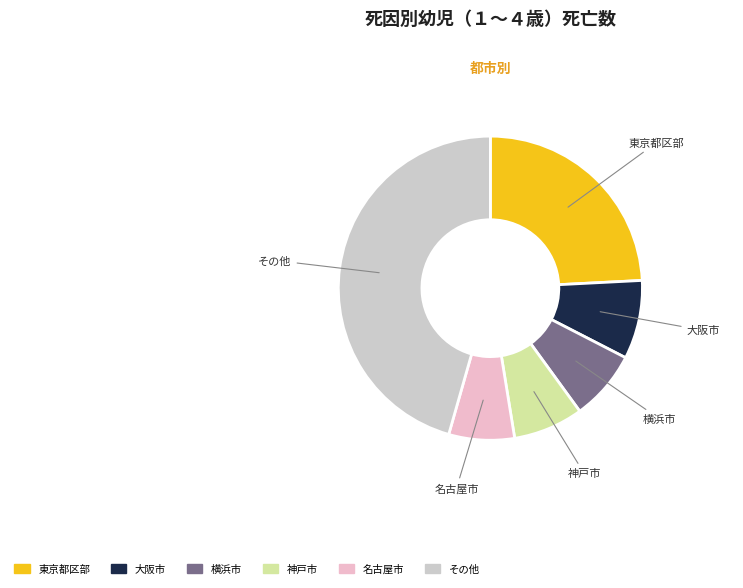

How many slices are in this pie chart?

6